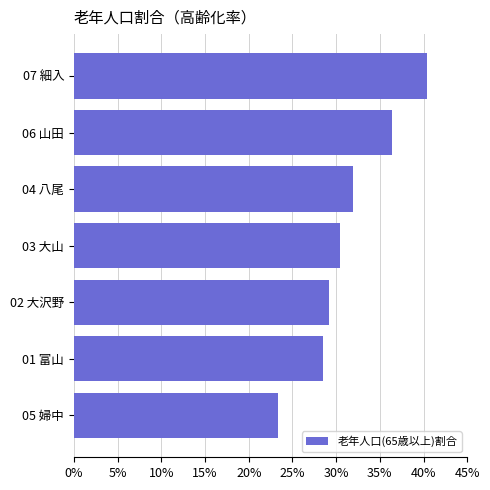

The value at 06 山田 is 36.4. True or false?

True